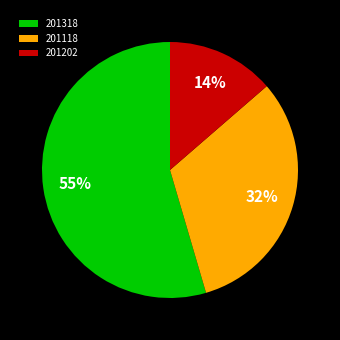

Is there a majority slice in this chart?

Yes